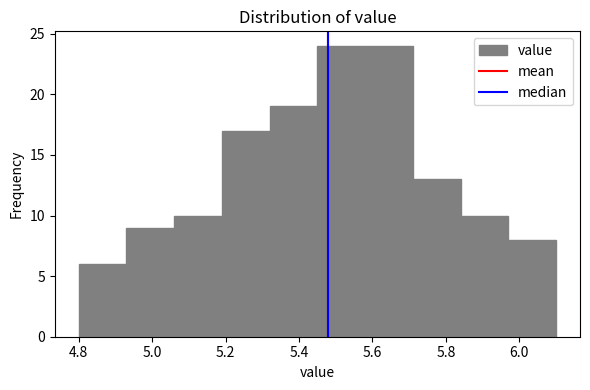

Reading left to right, list every bar in this chart as the range it spans on the x-axis followed by its height. Neither the bar edges nor the heights are printed on the chart, so give them approximately, as read against the axes.

4.80 to 4.93: 6
4.93 to 5.06: 9
5.06 to 5.19: 10
5.19 to 5.32: 17
5.32 to 5.45: 19
5.45 to 5.58: 24
5.58 to 5.71: 24
5.71 to 5.84: 13
5.84 to 5.97: 10
5.97 to 6.10: 8